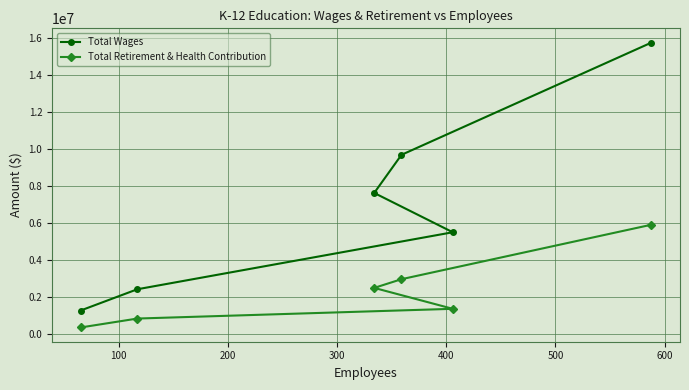

Which series has the widest spread of values?

Total Wages